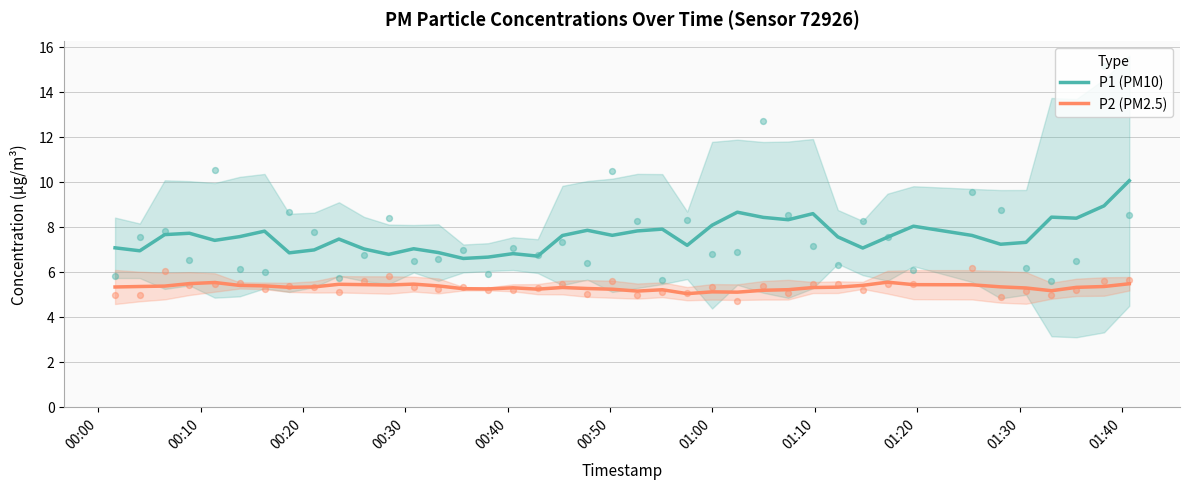

Which series contains the highest Y value?

P1 (PM10)